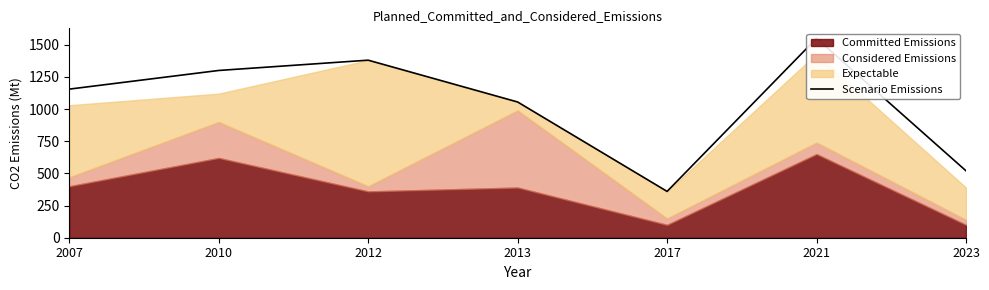

Rank the categories by value from highest to lowest.

2021, 2012, 2010, 2007, 2013, 2023, 2017